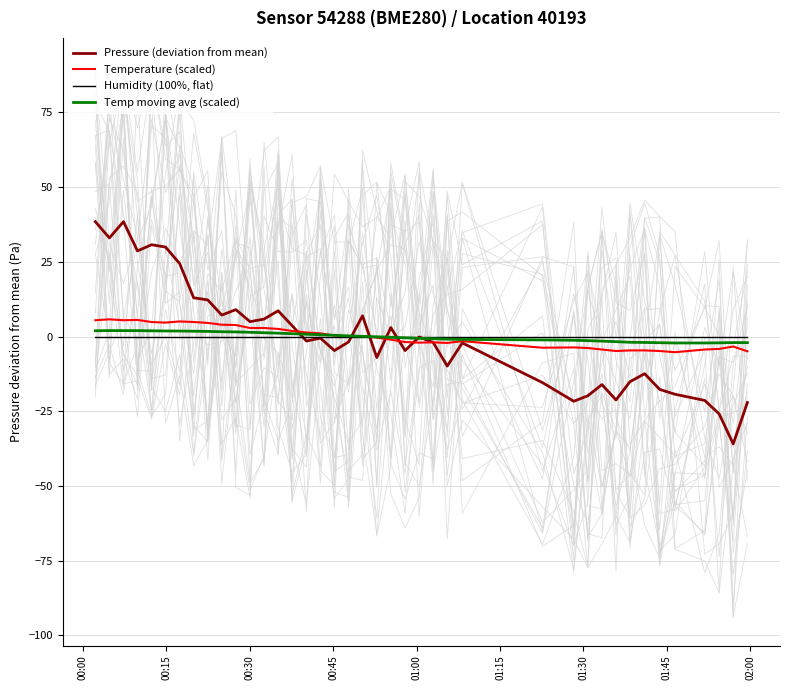

Is it true that Temperature (scaled) equals -1.6 at 21?

False